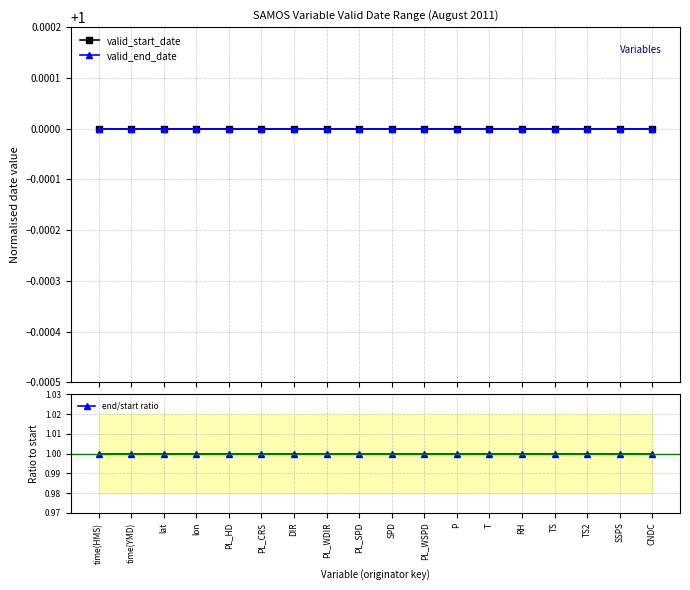

Between TS and PL_CRS, which is larger?

TS